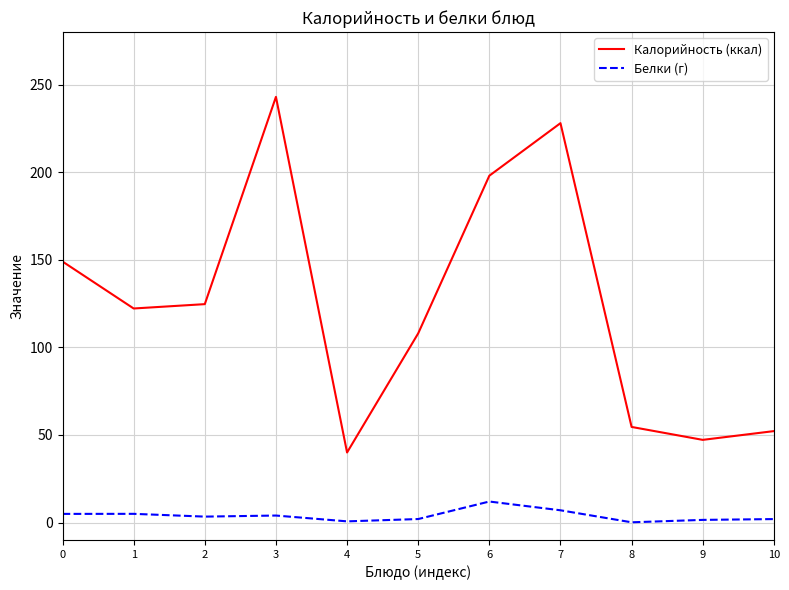

At which category is the sum across all series the highest?

3